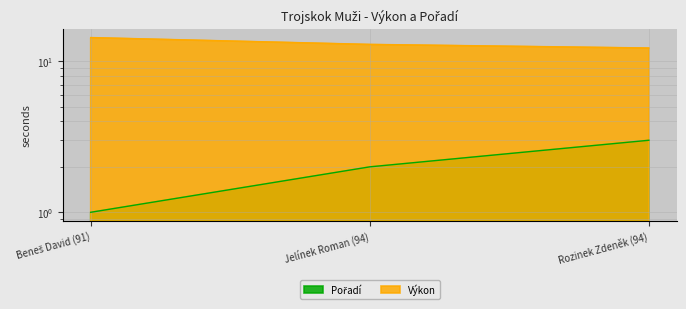

What is the difference between the maximum and minimum values in the Výkon series?

2.1